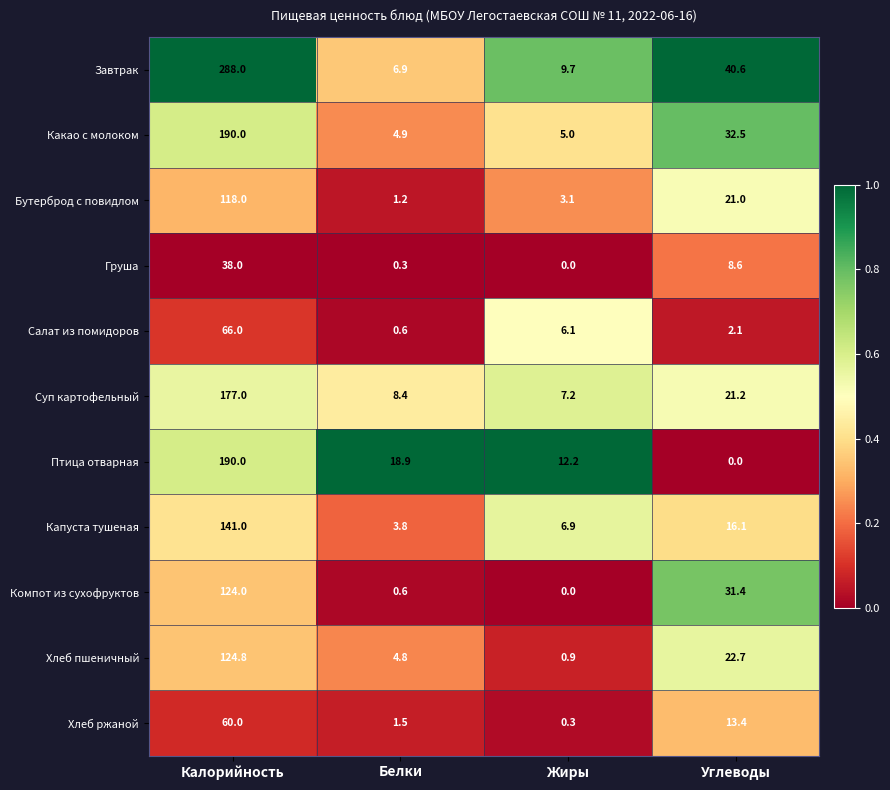

Between Калорийность and Жиры, which series saw the biggest shift?

Завтрак